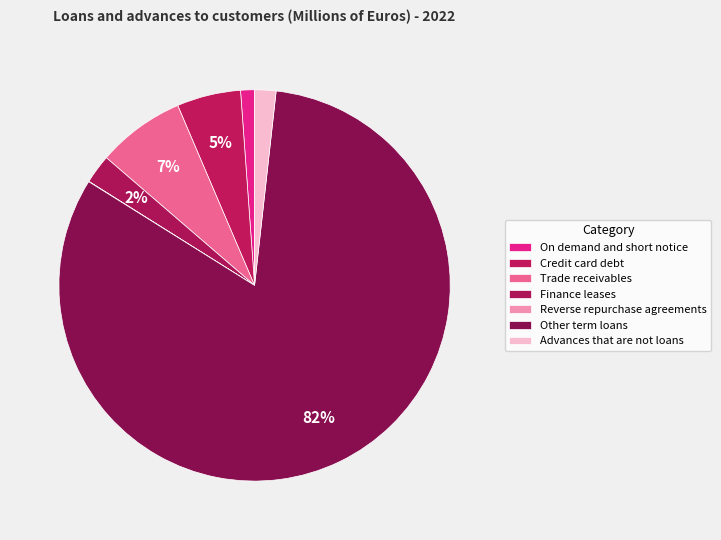

Count the number of slices in the pie.

7